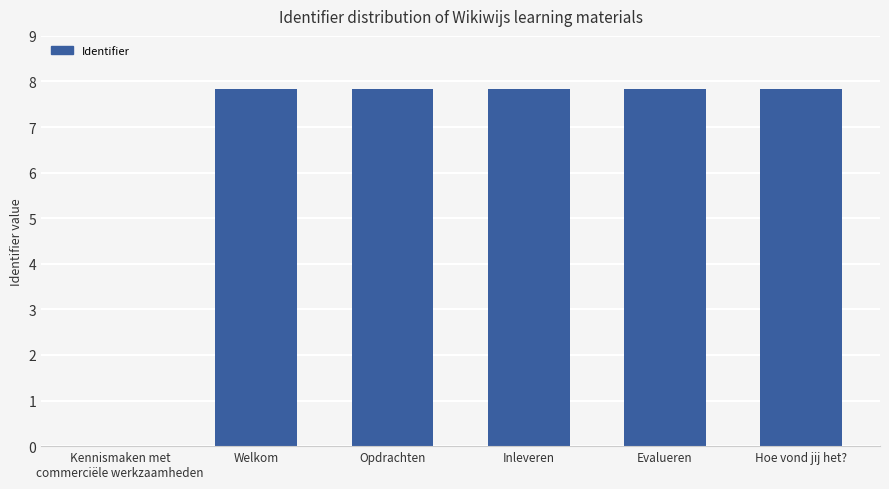

Are the bars horizontal?

No